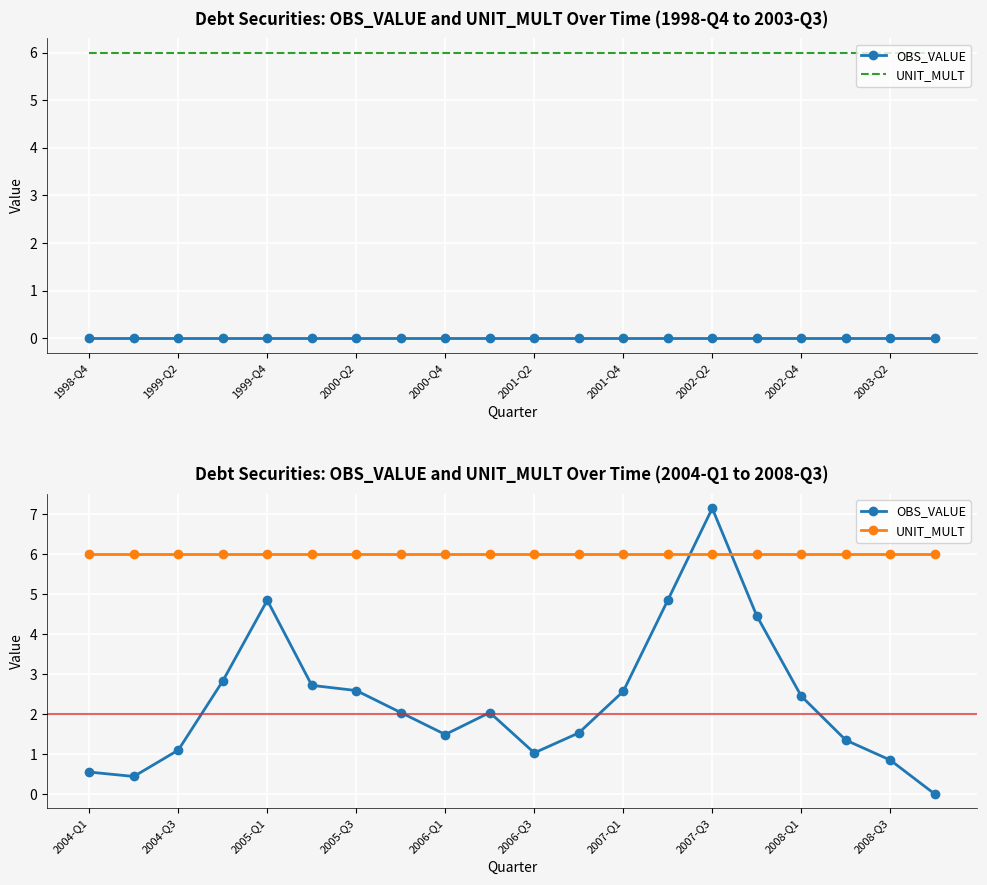

What is the value of the UNIT_MULT point at the 5th from the left?

6.0